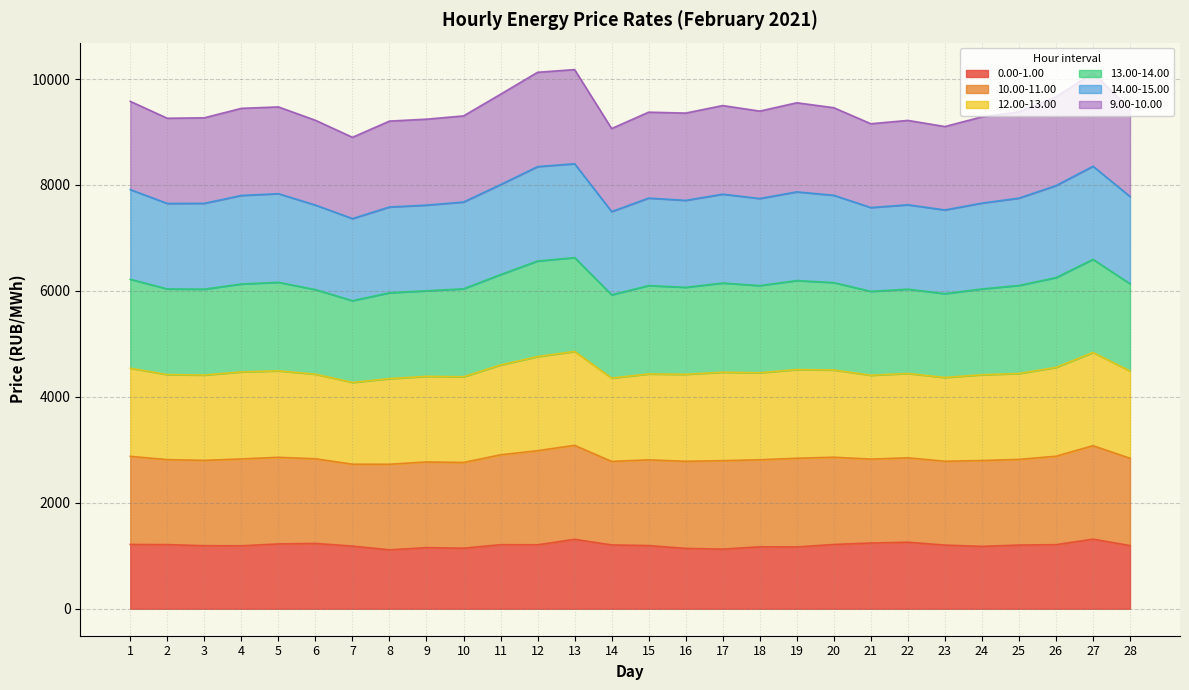

What is the total value across all series at 20?

9458.5